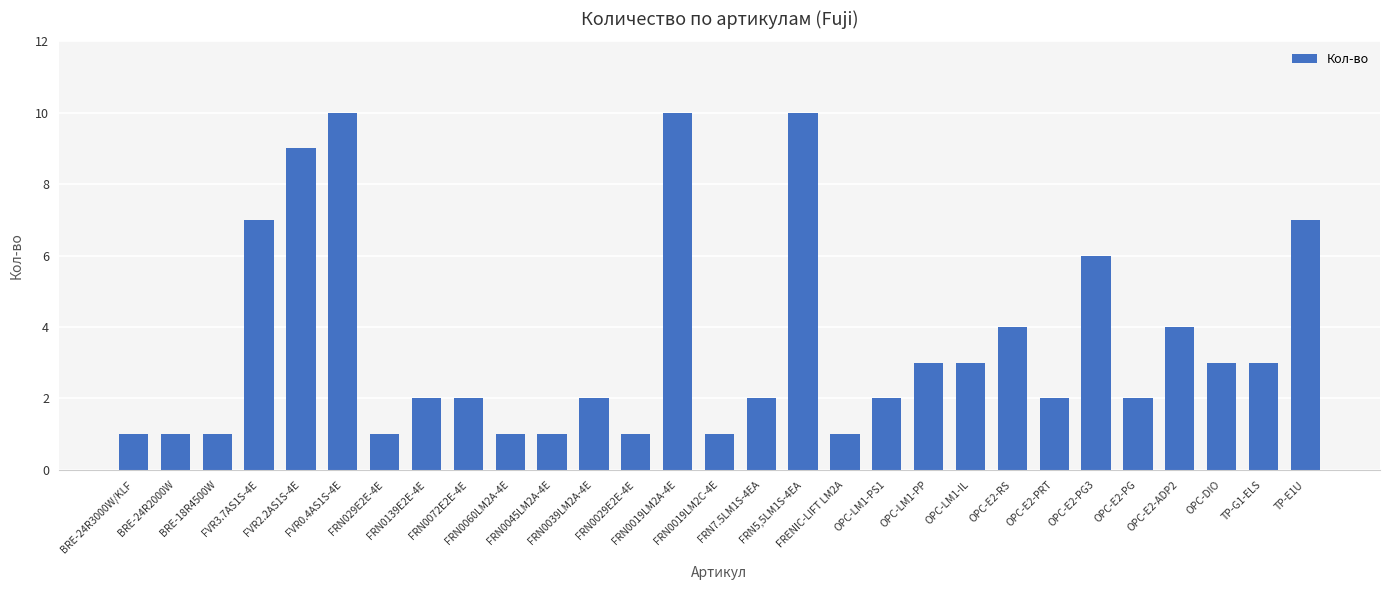

What is the difference between the maximum and minimum values?

9